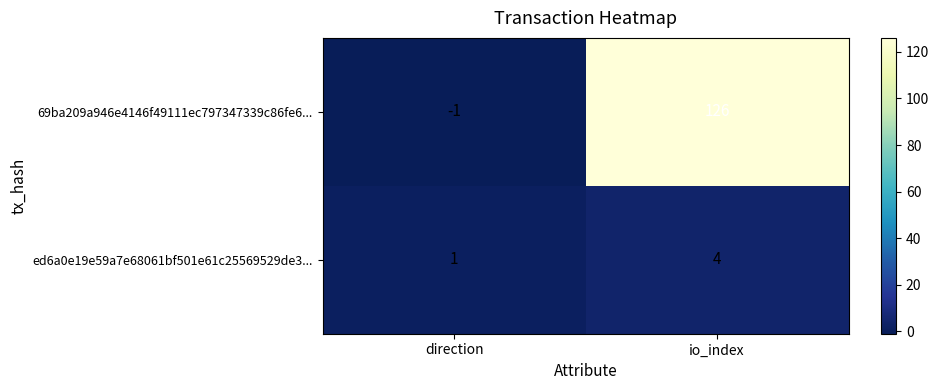

At which category is the sum across all series the highest?

io_index